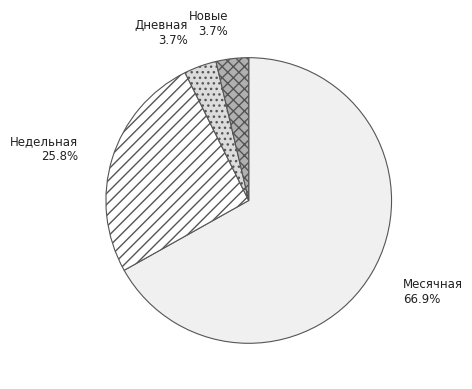

Which has a higher value, Месячная or Дневная?

Месячная